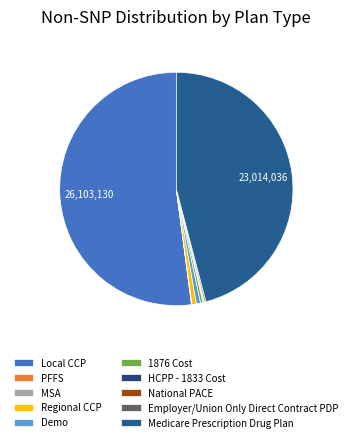

Which slice is the largest?

Local CCP